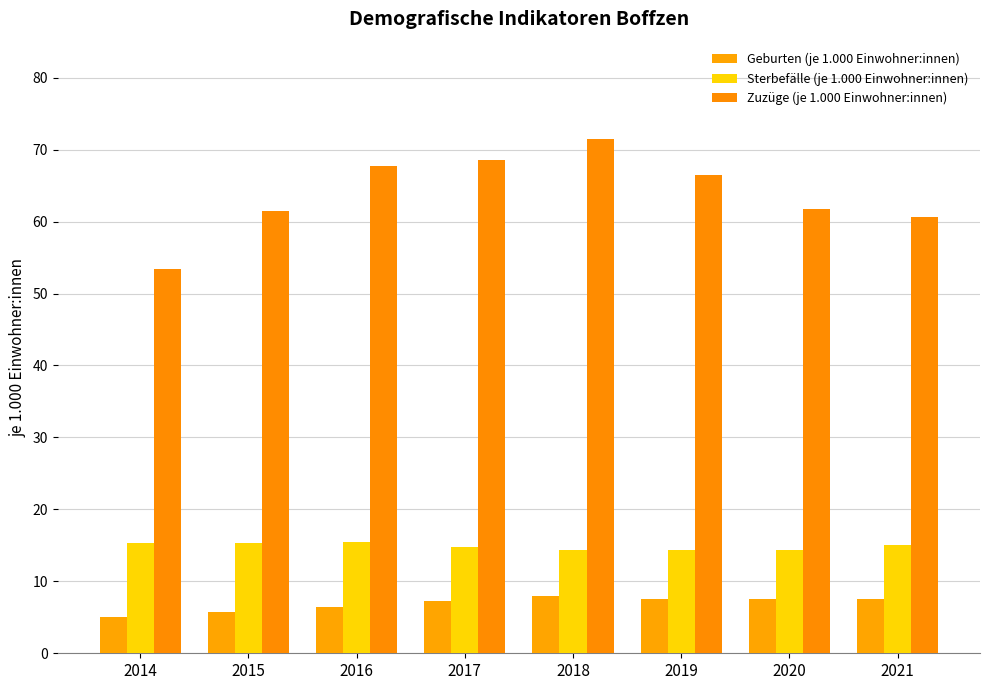

Which series has the widest spread of values?

Zuzüge (je 1.000 Einwohner:innen)